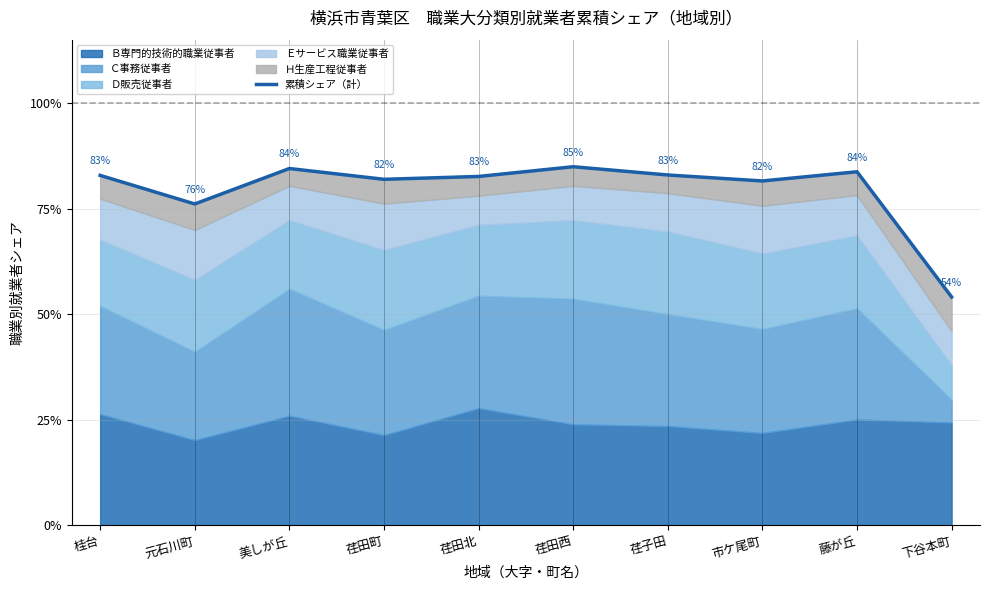

How many points are higher than both their immediate neighbors (excluding endpoints)?

3